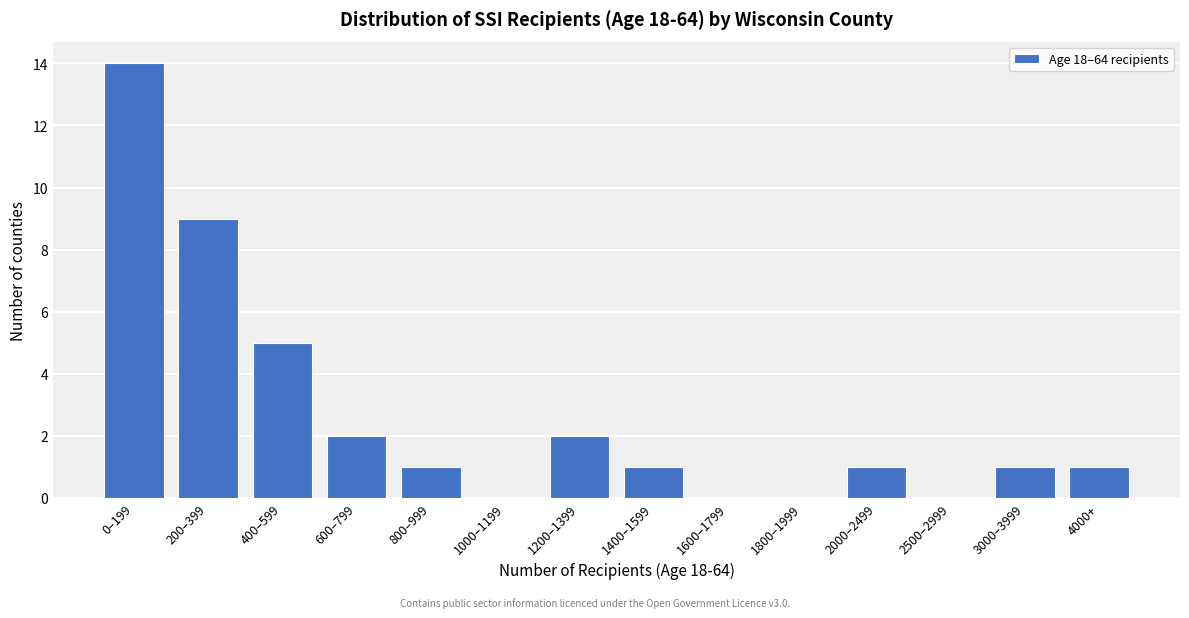

Reading left to right, transcribe all the data shown in this chart.

0–199=14	200–399=9	400–599=5	600–799=2	800–999=1	1000–1199=0	1200–1399=2	1400–1599=1	1600–1799=0	1800–1999=0	2000–2499=1	2500–2999=0	3000–3999=1	4000+=1